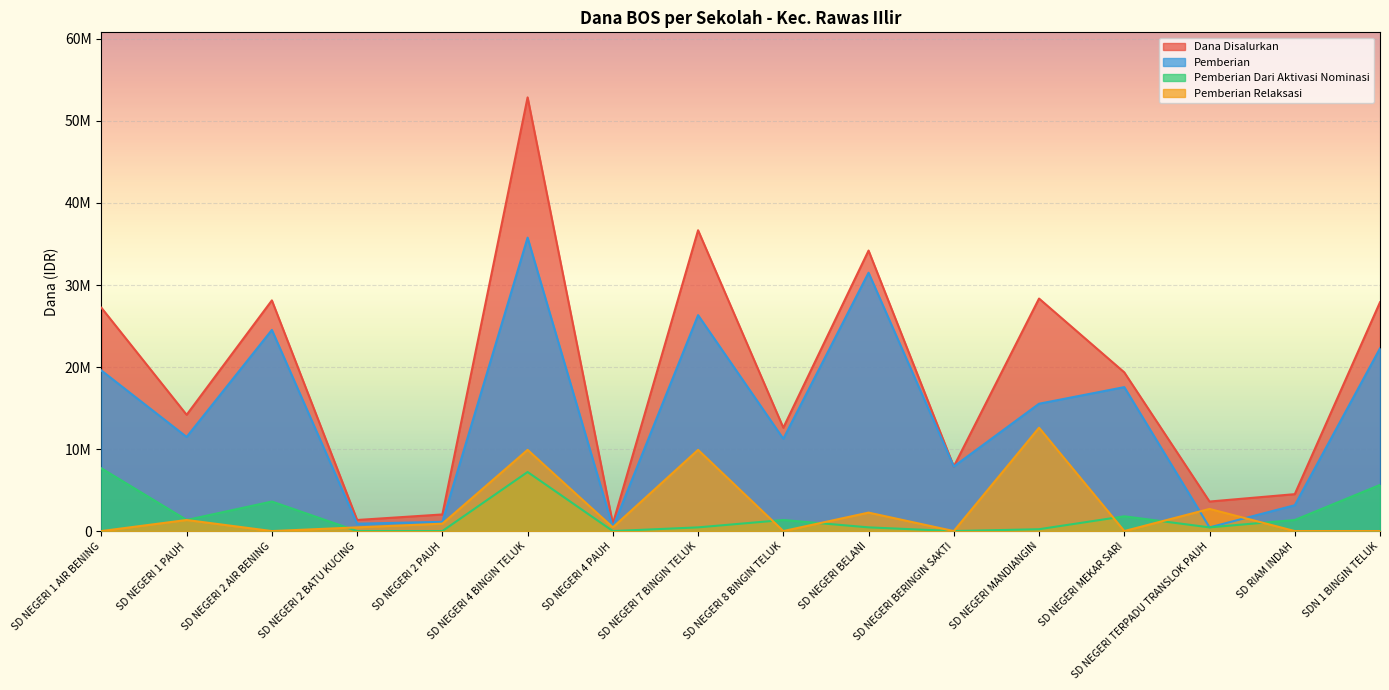

True or false: Pemberian has more than 0 interior local peaks.

True